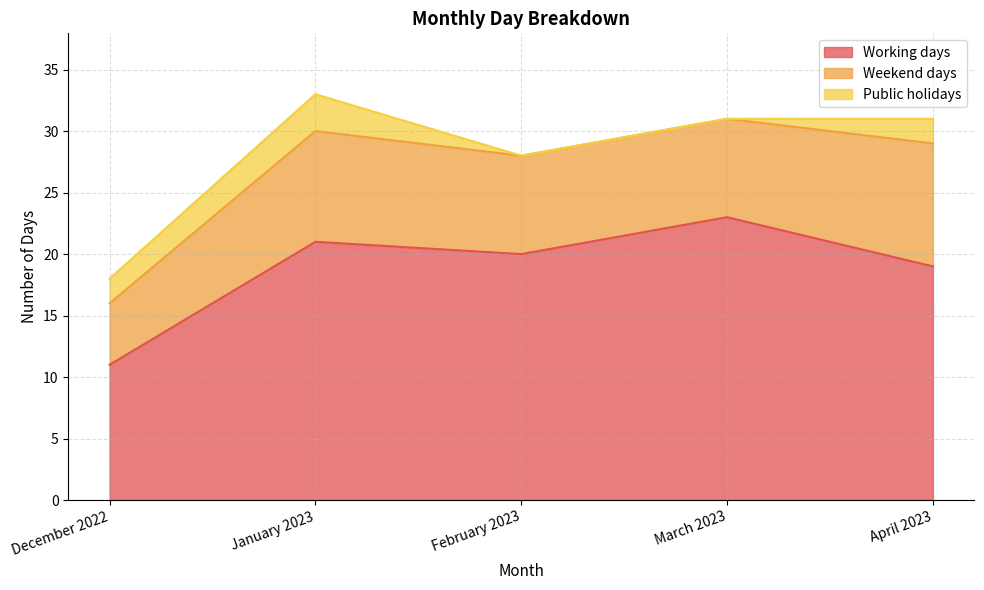

True or false: Working days has more than 0 points higher than both neighbors.

True